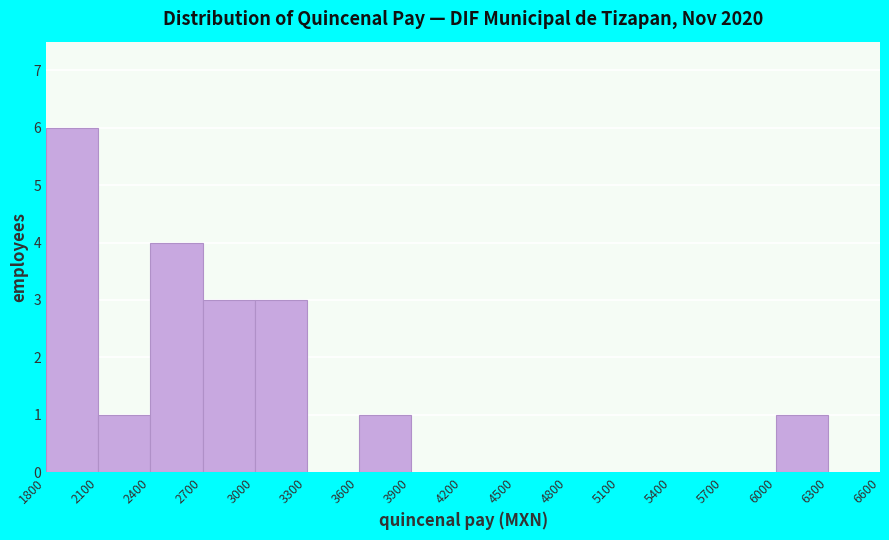

Reading left to right, list every bar in this chart as the range it spans on the x-axis followed by its height. The values are not printed on the chart, so give them approximately, as read against the axis.

1800 to 2100: 6
2100 to 2400: 1
2400 to 2700: 4
2700 to 3000: 3
3000 to 3300: 3
3300 to 3600: 0
3600 to 3900: 1
3900 to 4200: 0
4200 to 4500: 0
4500 to 4800: 0
4800 to 5100: 0
5100 to 5400: 0
5400 to 5700: 0
5700 to 6000: 0
6000 to 6300: 1
6300 to 6600: 0